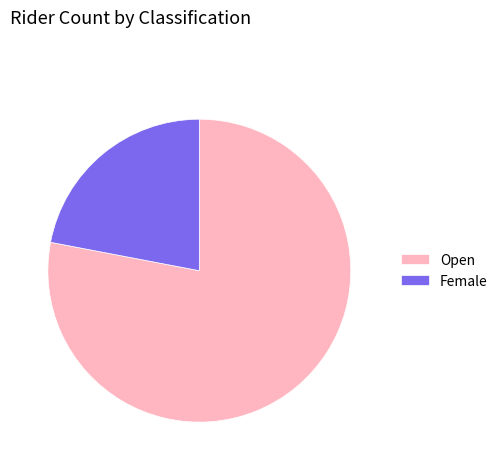

Rank the categories by value from lowest to highest.

Female, Open